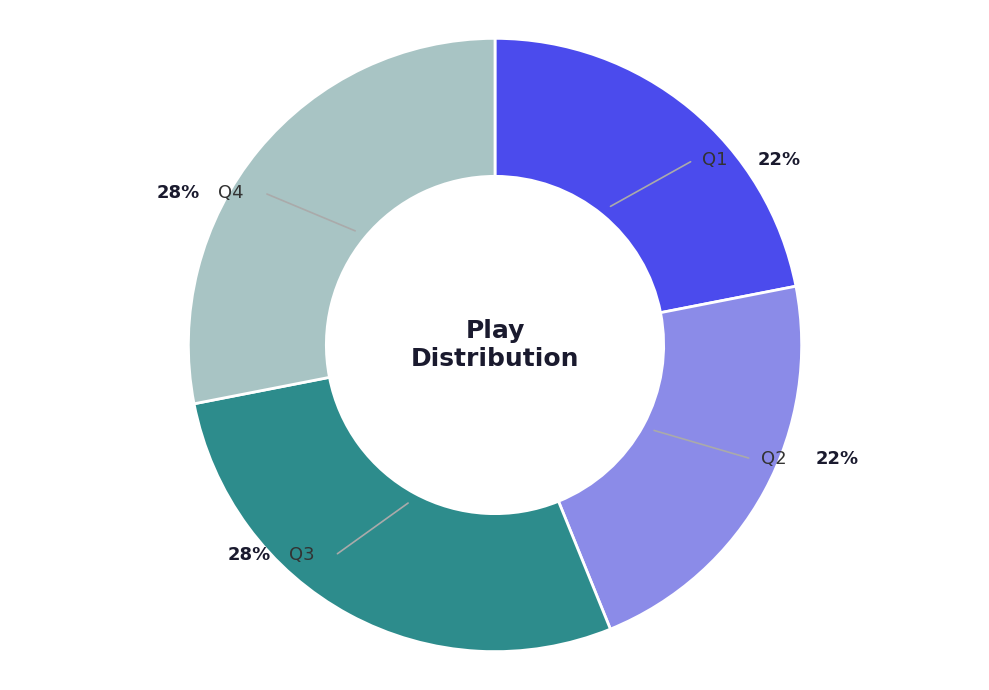

What is the ratio of the value at Q1 to the value at Q4?

0.8